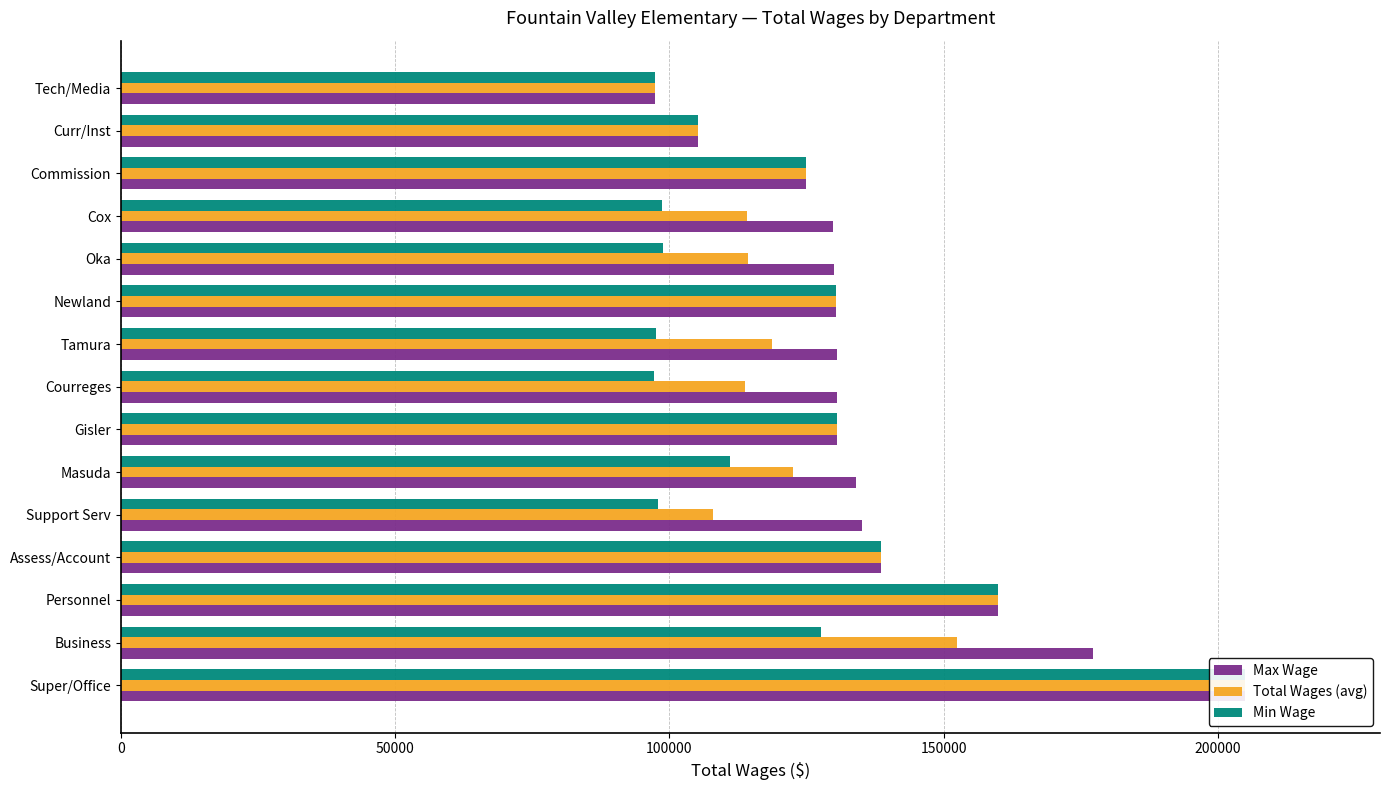

What is the sum of all Min Wage values?

1820845.0